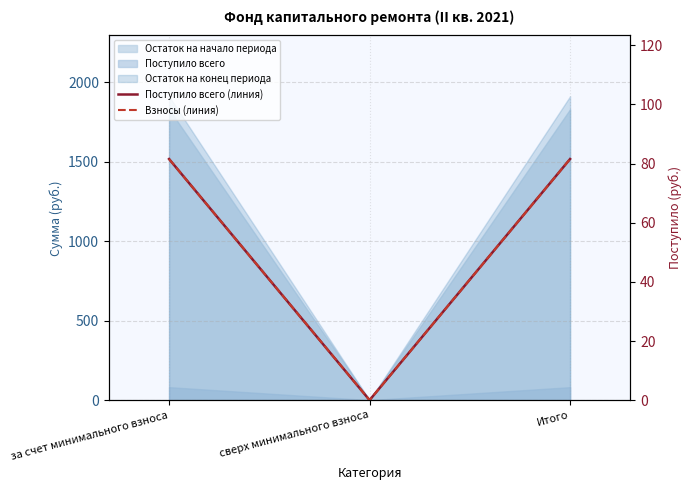

True or false: Поступило всего (линия) has a value of 41.1 at сверх минимального взноса.

False